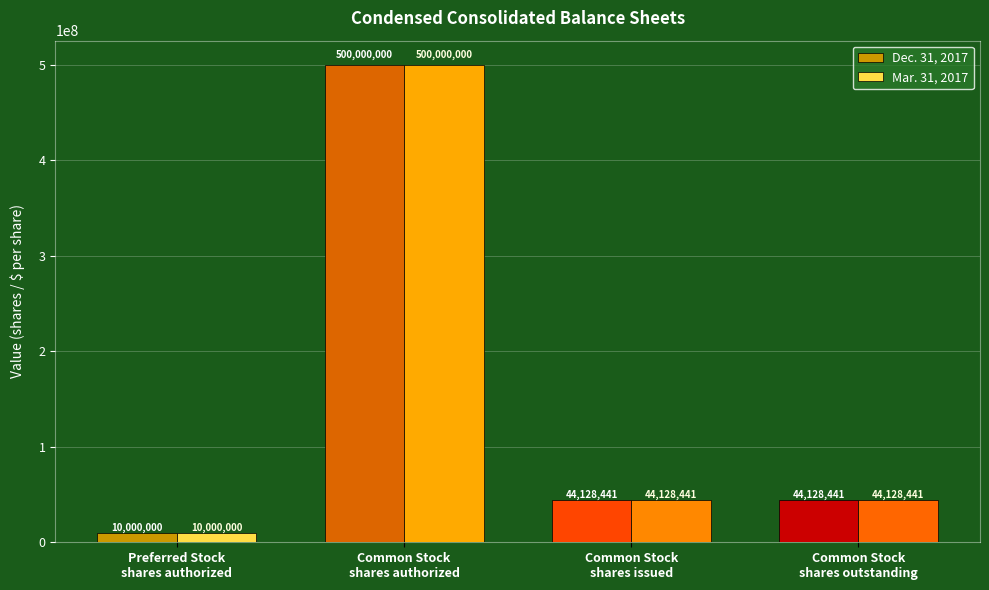

Reading left to right, what are all the values shown in this chart?

Dec. 31, 2017: Preferred Stock
shares authorized=10000000	Common Stock
shares authorized=500000000	Common Stock
shares issued=44128441	Common Stock
shares outstanding=44128441
Mar. 31, 2017: Preferred Stock
shares authorized=10000000	Common Stock
shares authorized=500000000	Common Stock
shares issued=44128441	Common Stock
shares outstanding=44128441